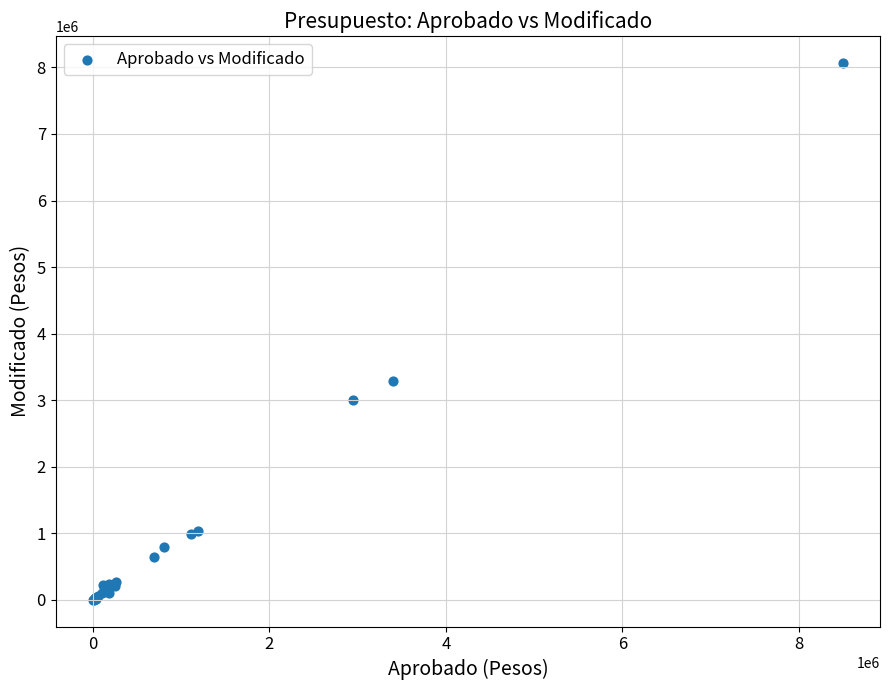

What Y value in the scatter plot is closest to 4035382?

3281254